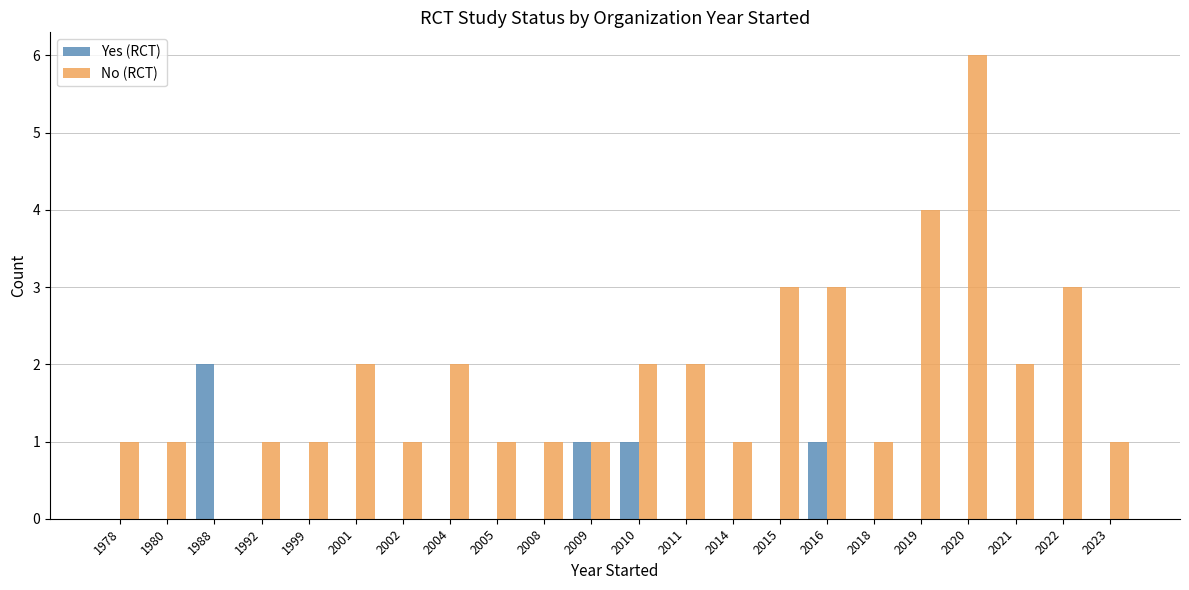

Which category has the highest value in the Yes (RCT) series?

1988